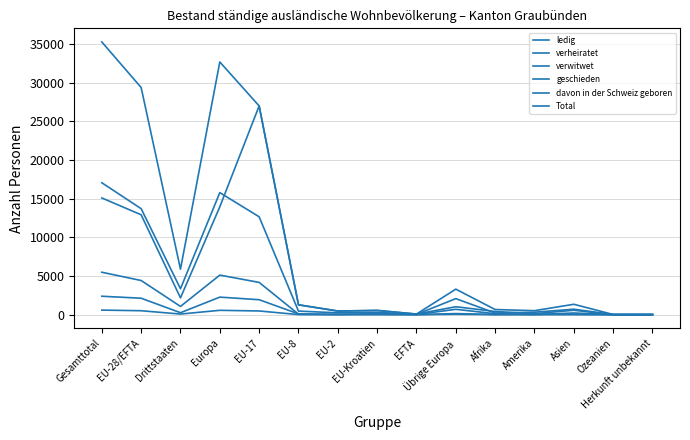

How many series are shown in this chart?

6